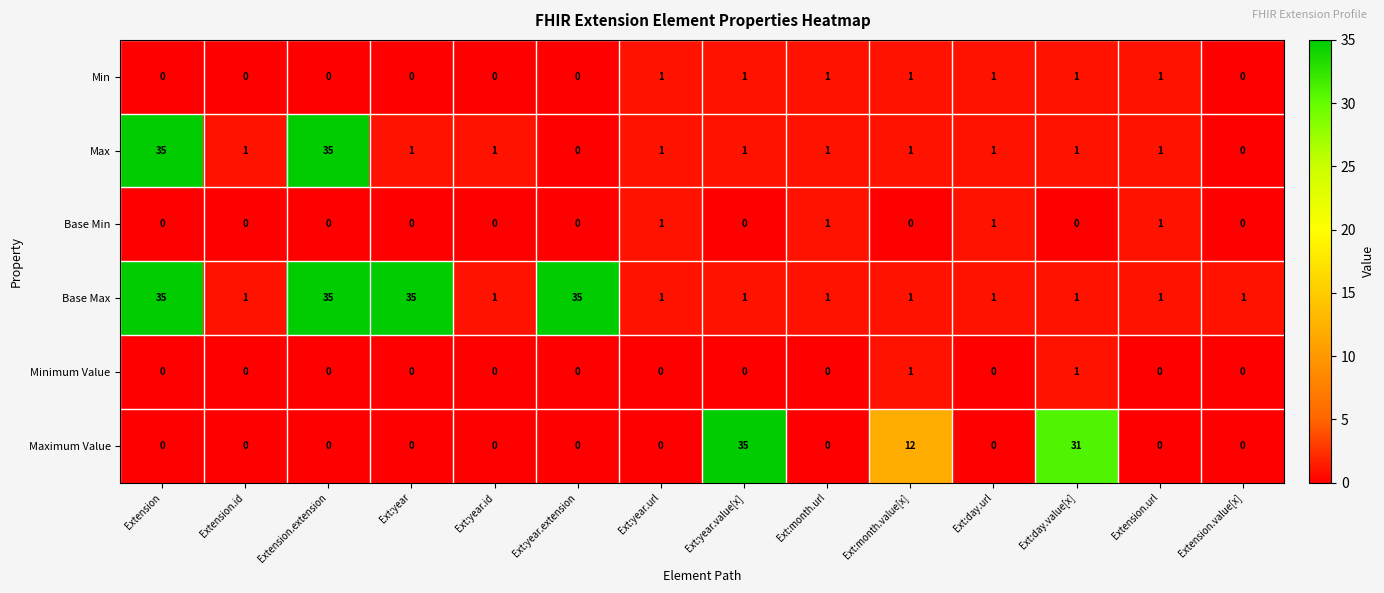

How many categories are shown in the chart?

14